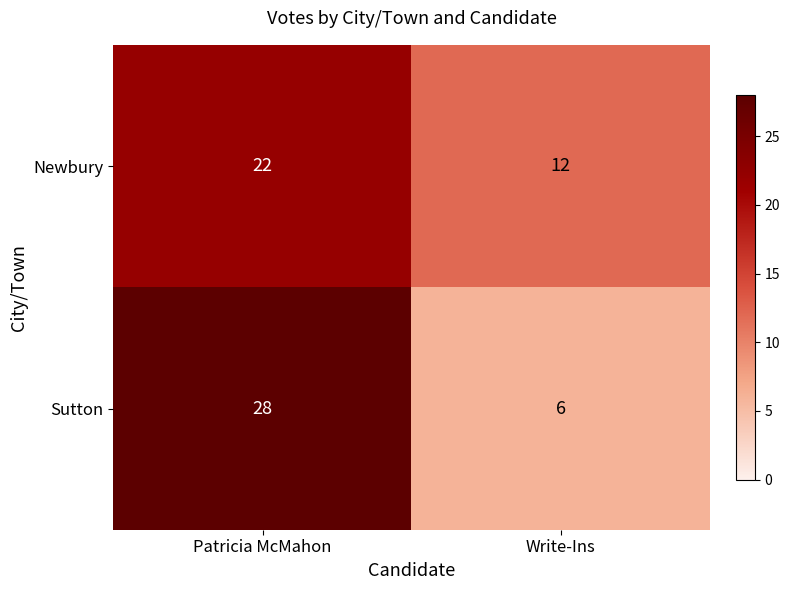

What is the greatest value displayed?

28